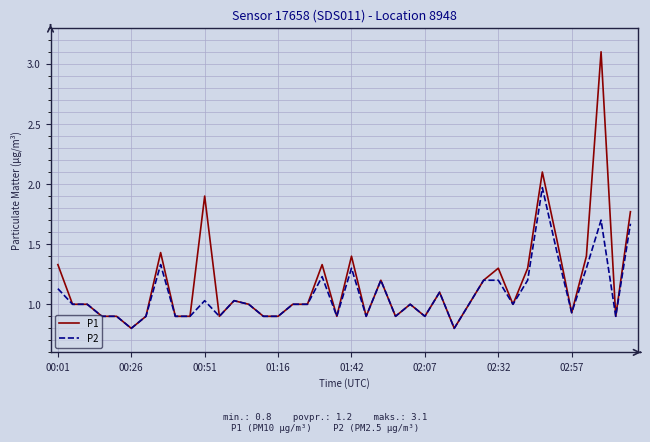

List the series in order of their peak value, lowest first.

P2, P1